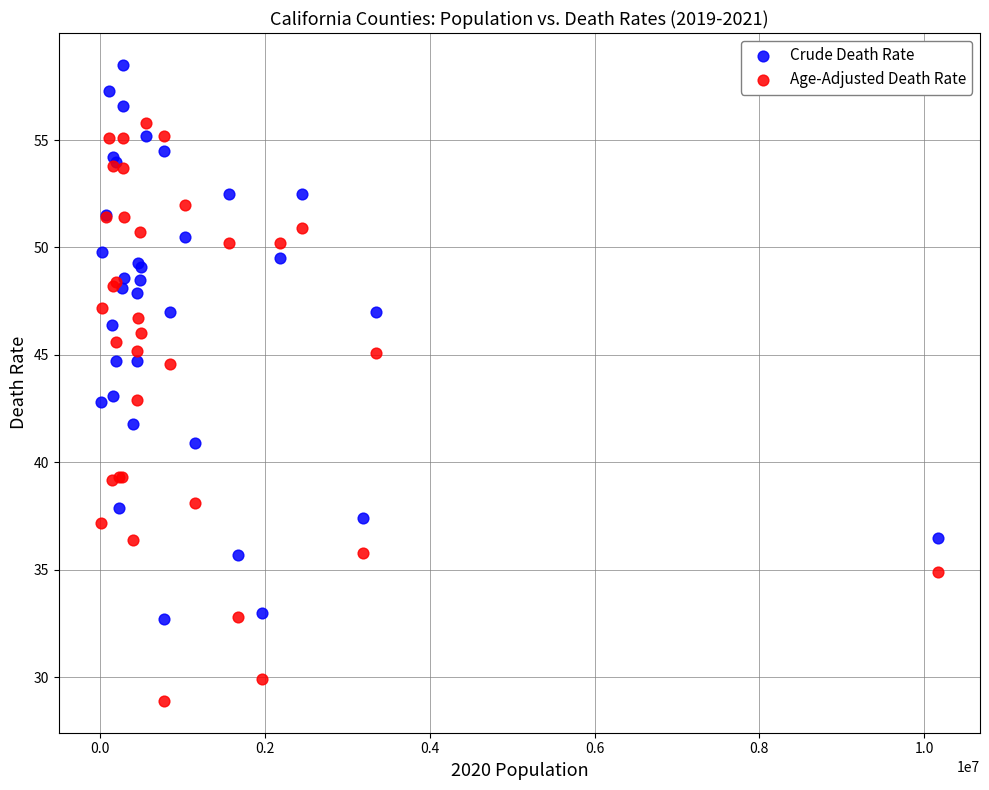

Which series reaches the minimum Y coordinate?

Age-Adjusted Death Rate